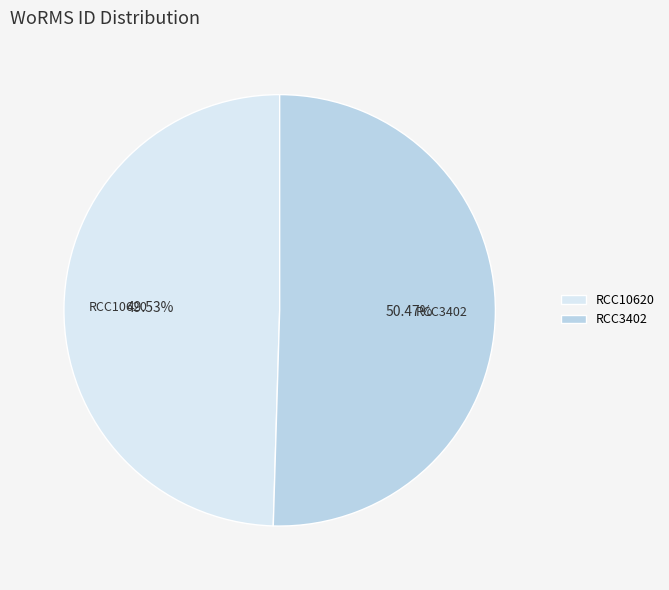

How many slices are in this pie chart?

2